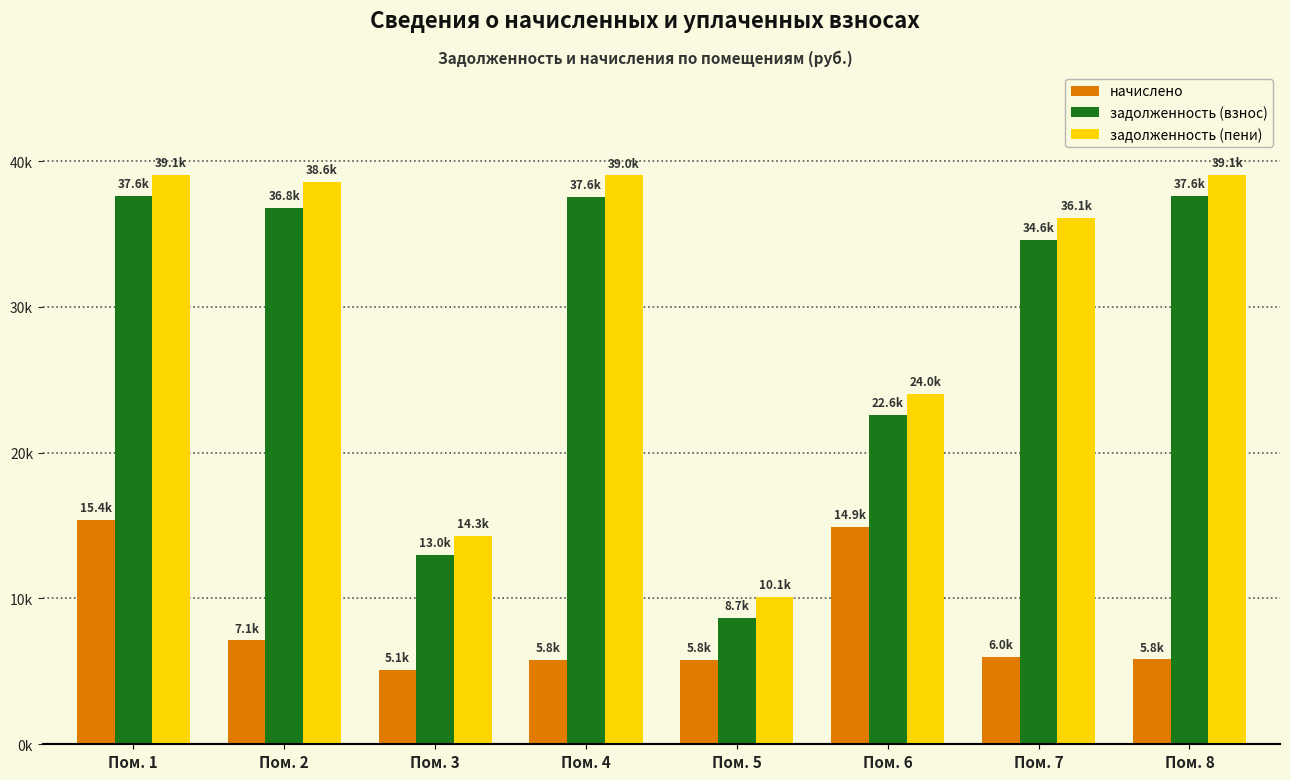

Which series has the largest total across all categories?

задолженность (пени)